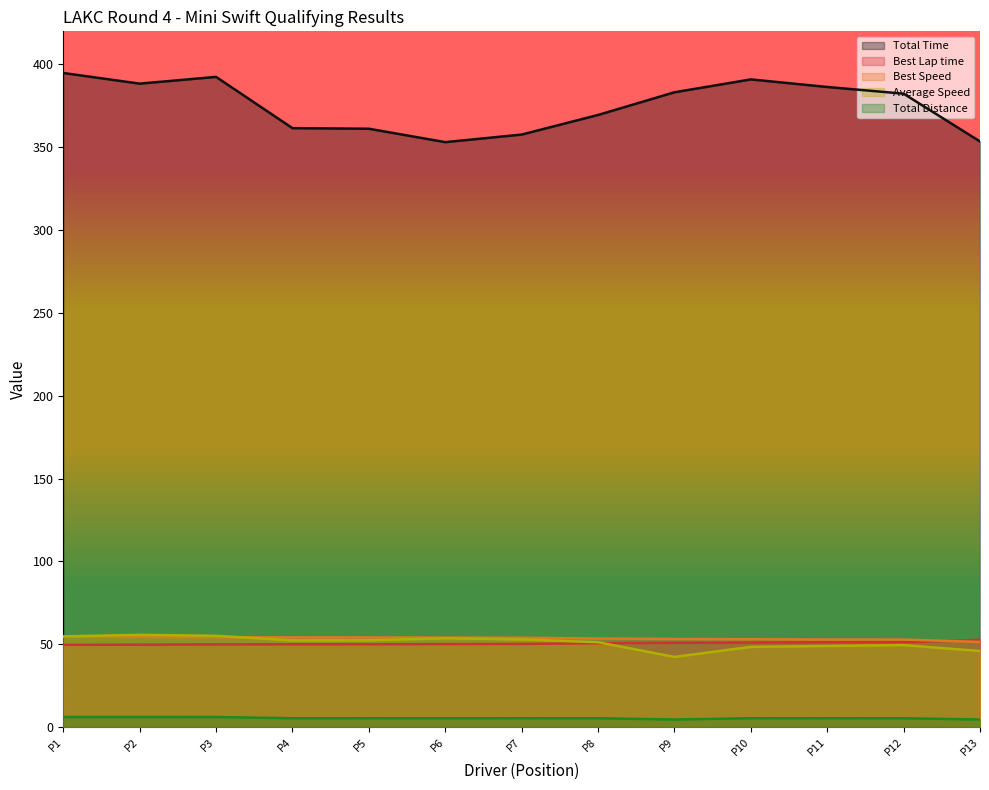

Count the number of categories in the chart.

13